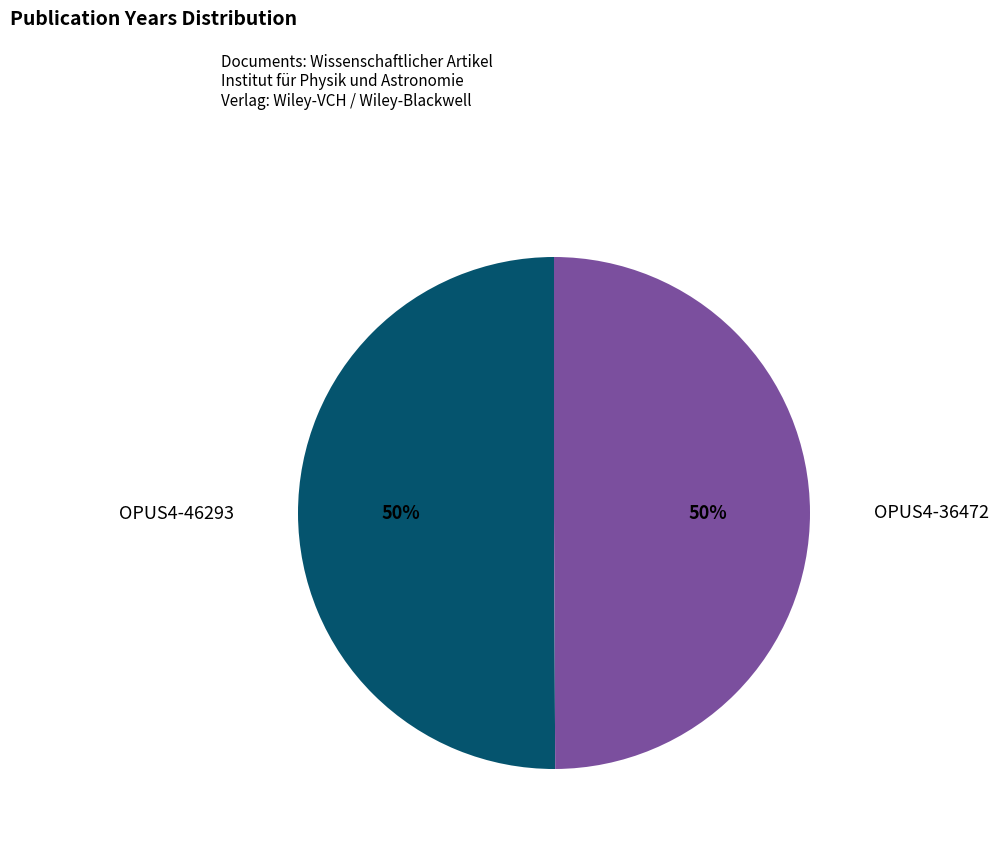

To the nearest percent, what is the average slice percentage?

50%